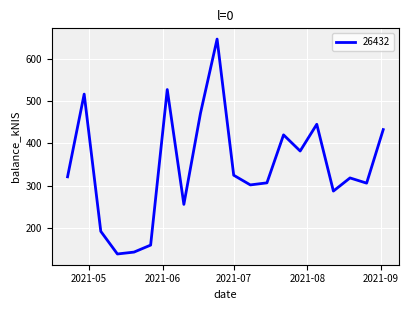

What is the greatest value displayed?

647.4